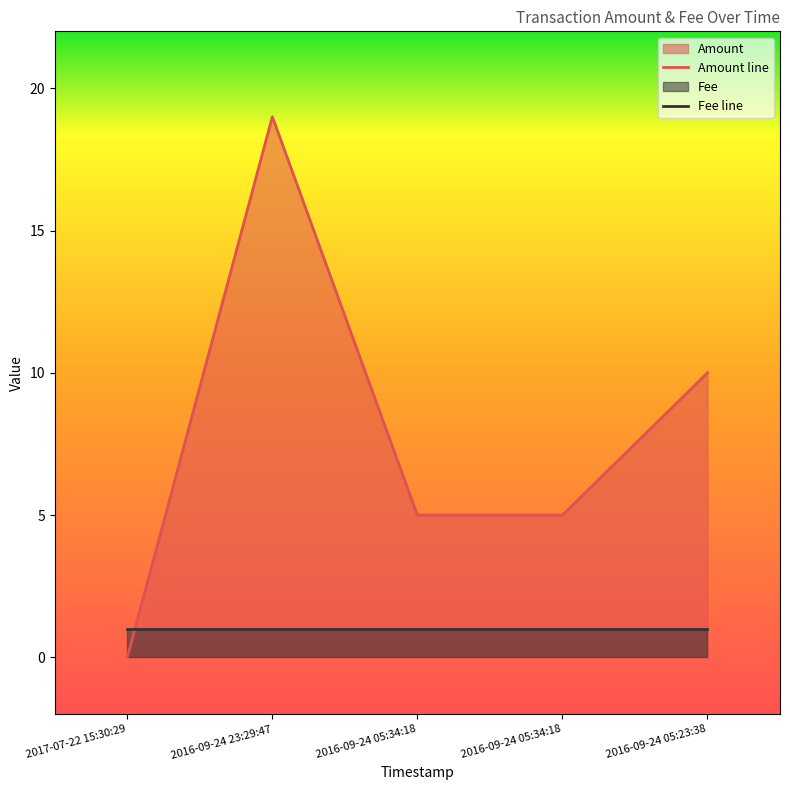

Is it true that Amount line equals 5 at 2016-09-24 05:34:18?

True